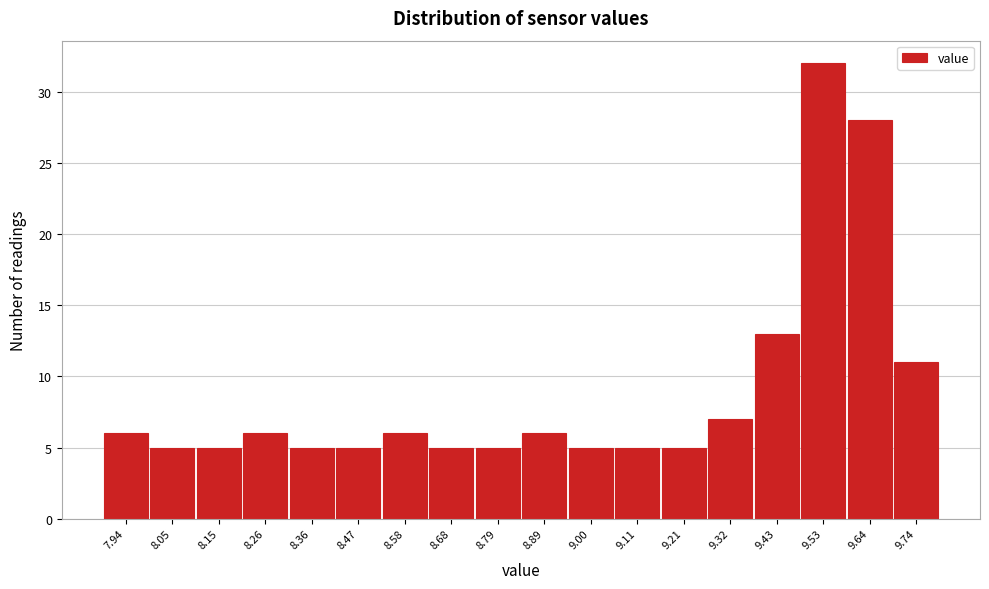

Reading right to left, extract all data points from this chart.

9.74=11	9.64=28	9.53=32	9.43=13	9.32=7	9.21=5	9.11=5	9.00=5	8.89=6	8.79=5	8.68=5	8.58=6	8.47=5	8.36=5	8.26=6	8.15=5	8.05=5	7.94=6